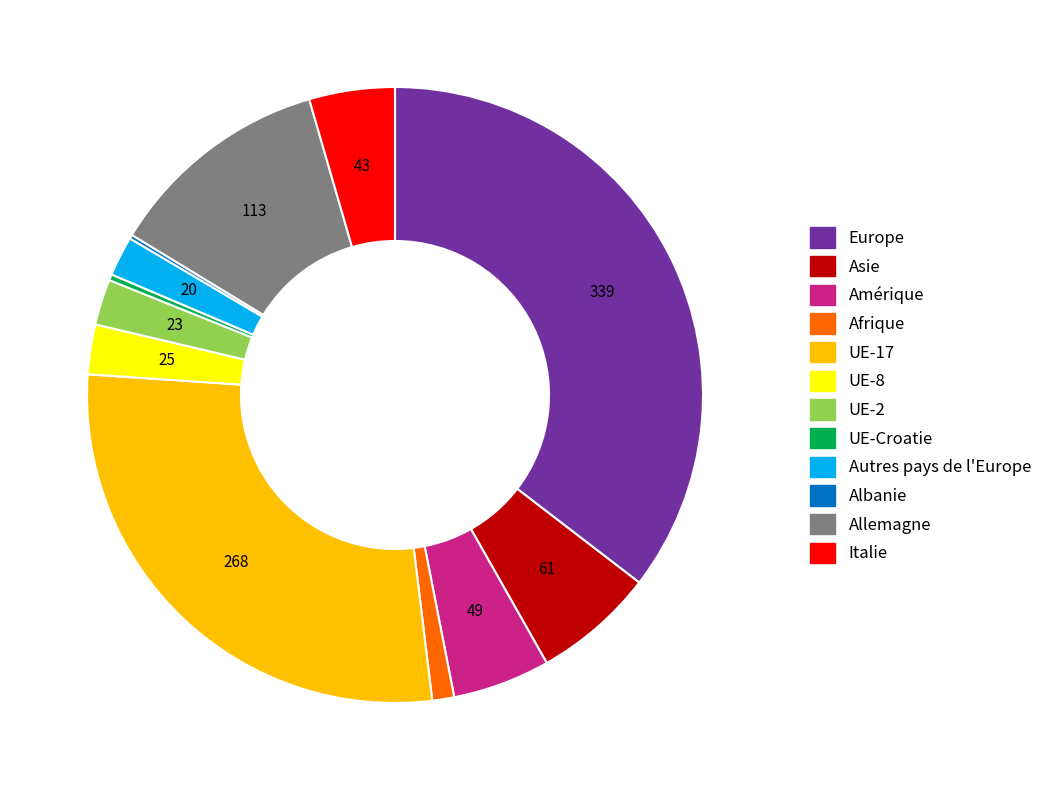

Which has a higher value, UE-Croatie or Asie?

Asie